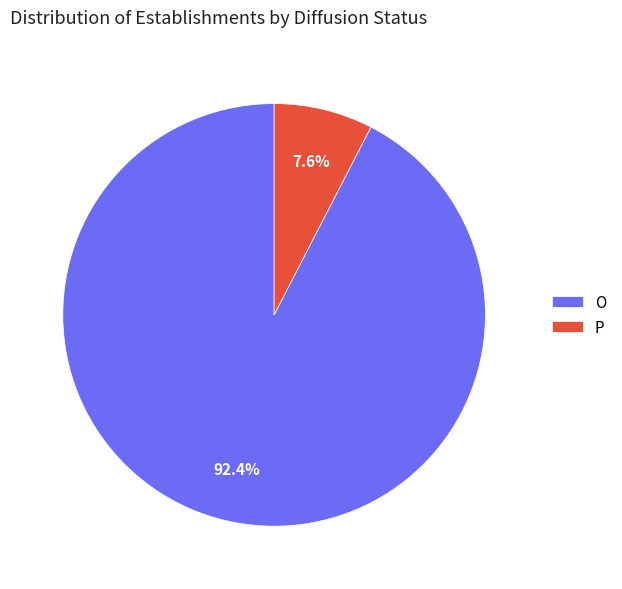

Approximately how many times larger is the value at P compared to O?

0.1